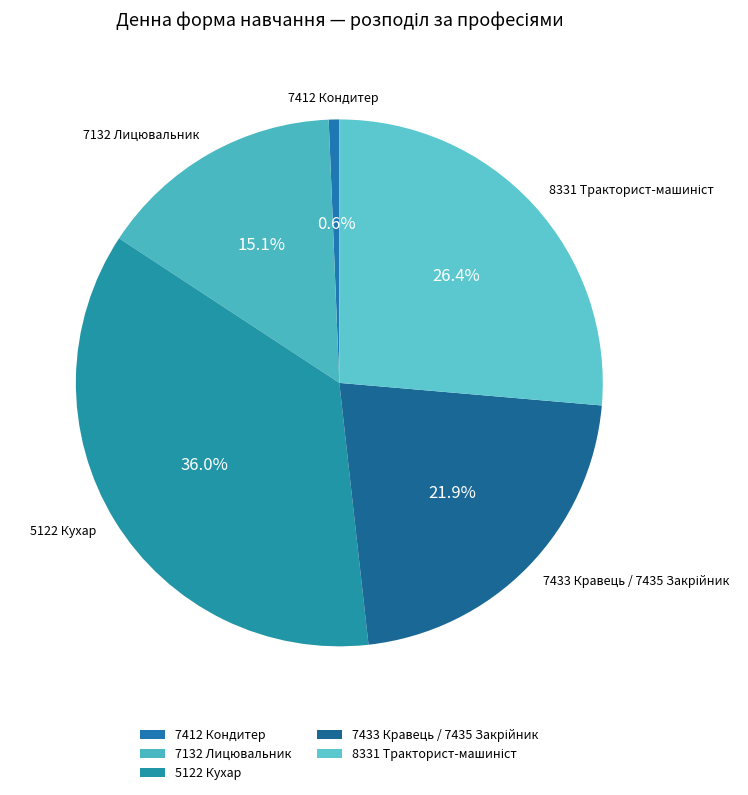

To the nearest percent, what is the difference between the largest and smallest slice percentages?

35%